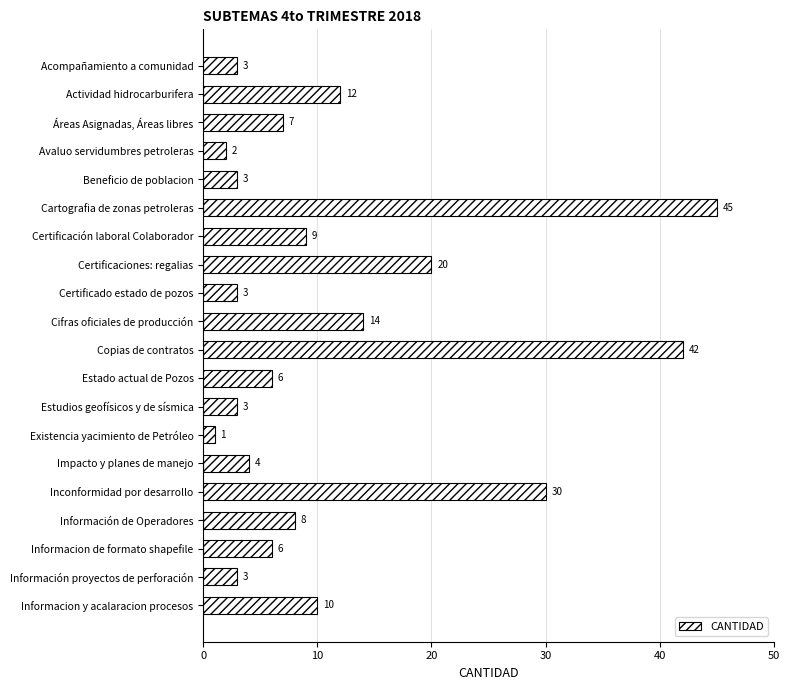

What is the label of the 13th bar from the bottom?

Certificaciones: regalias